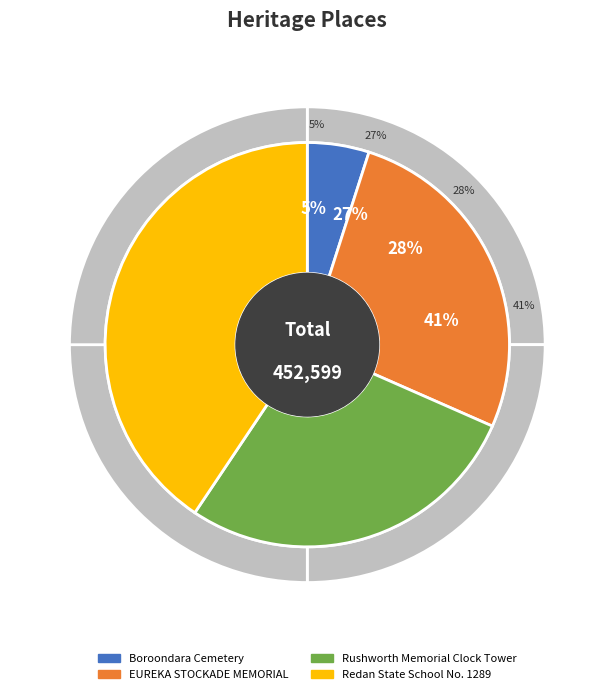

Is the sum of Boroondara Cemetery and Rushworth Memorial Clock Tower greater than half?

No